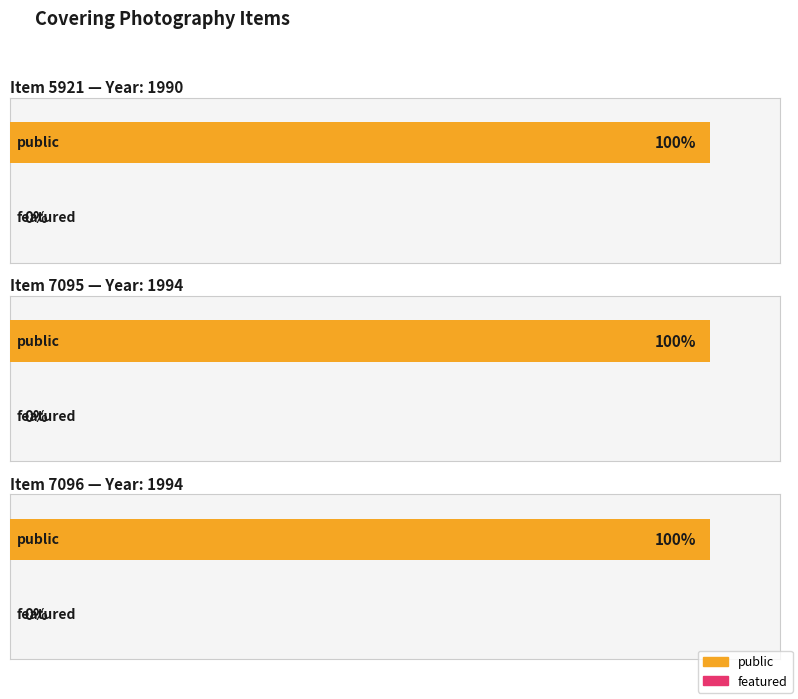

Rank the series at 7095 from lowest to highest value.

featured, public